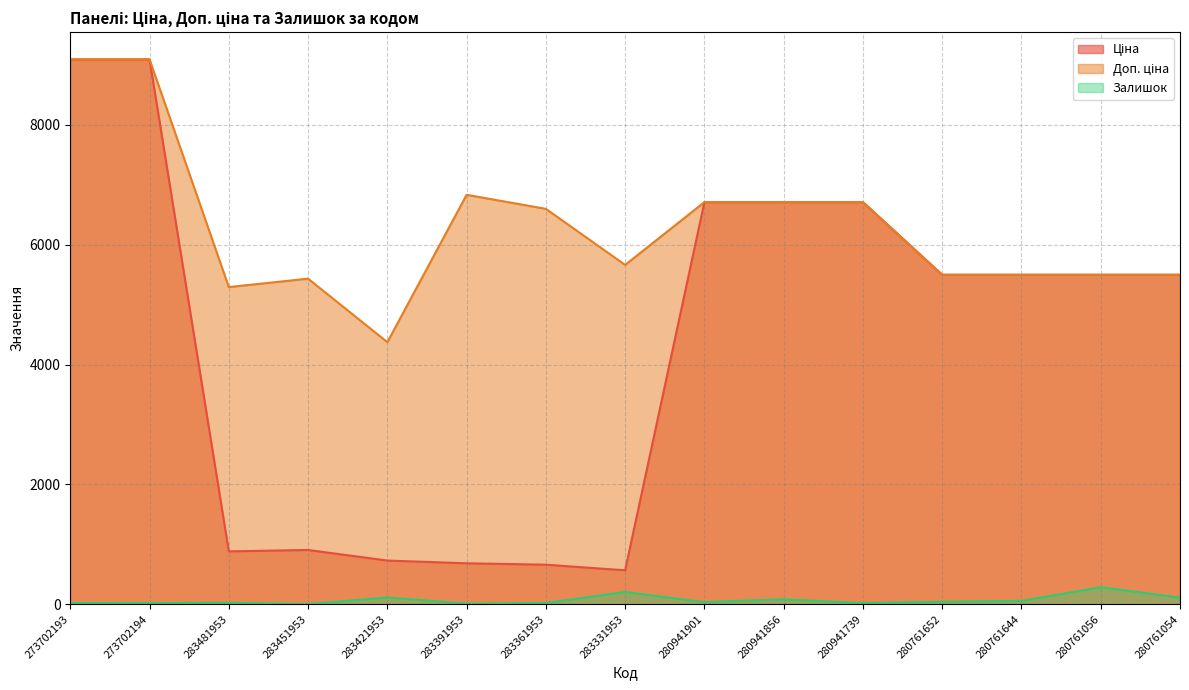

At how many categories does at least one series exceed 7949?

2